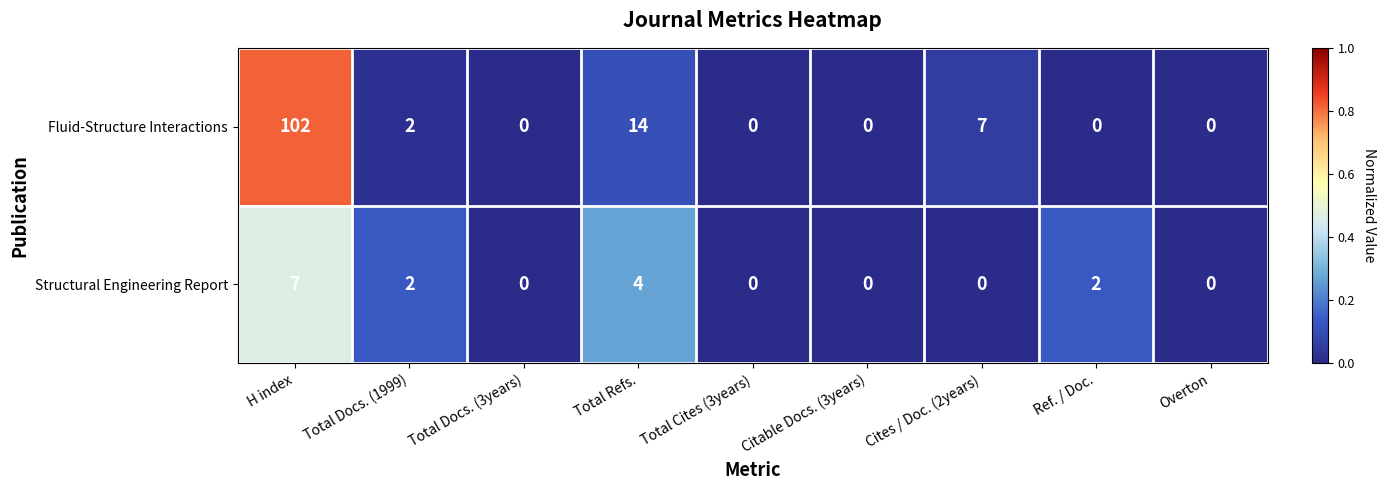

How many distinct data groups are displayed?

2